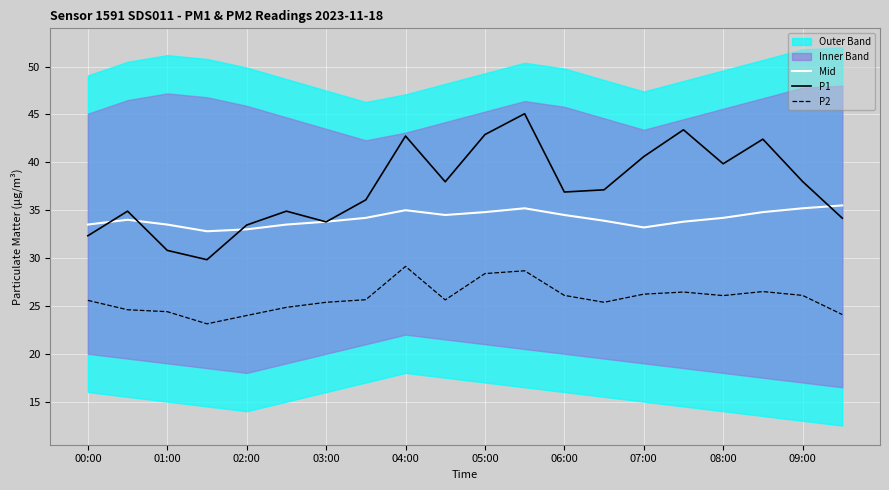

True or false: P1 has more than 0 interior local peaks.

True